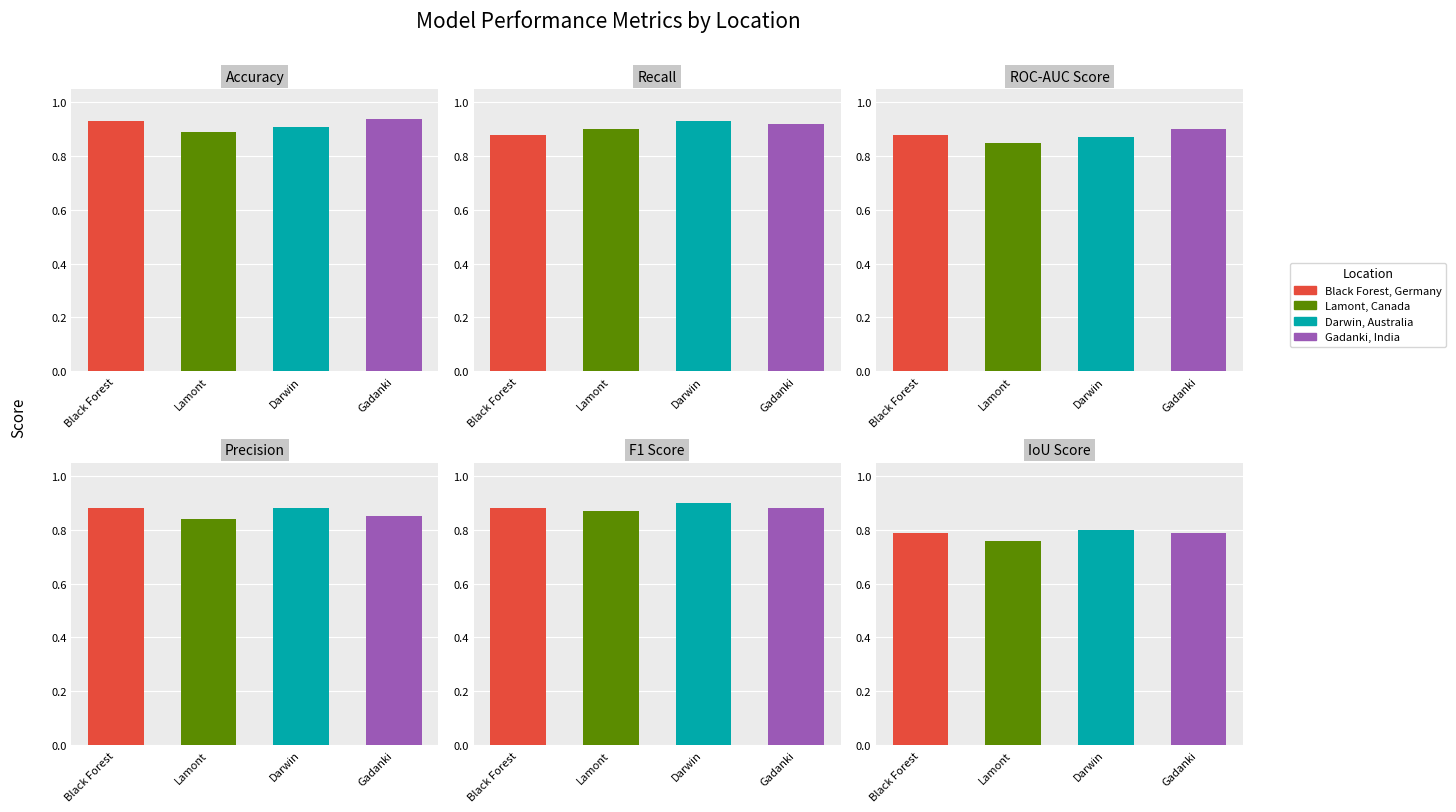

Between Gadanki, India and Black Forest, Germany, which is larger?

Gadanki, India